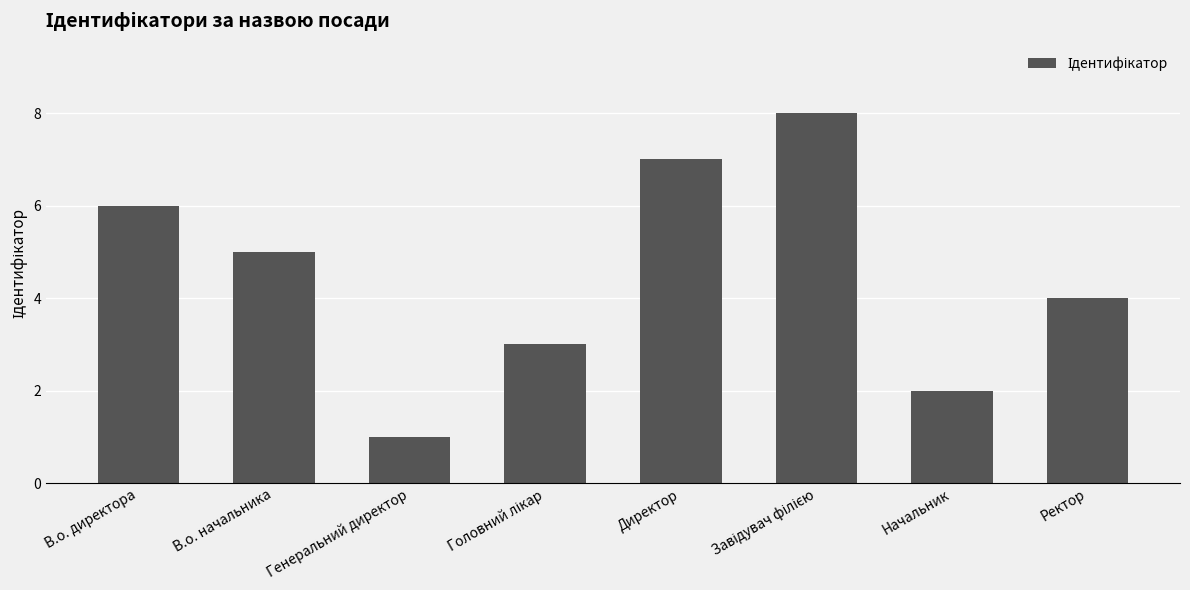

How many values are between 3 and 7?

5